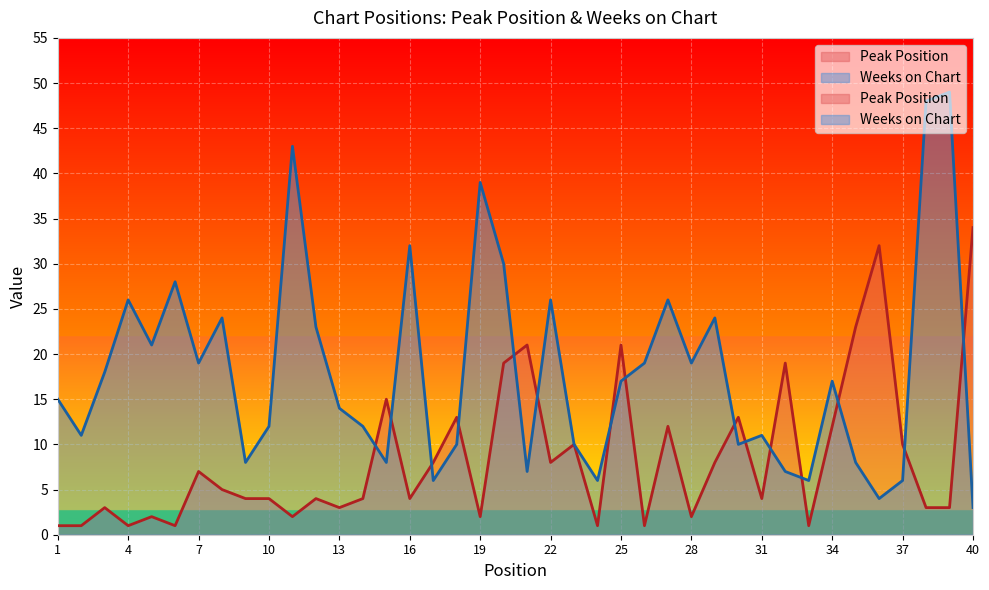

List the labels in order of Weeks on Chart value, largest first.

39, 38, 11, 19, 16, 20, 6, 4, 22, 27, 8, 29, 12, 5, 7, 26, 28, 3, 25, 34, 1, 13, 10, 14, 2, 31, 18, 23, 30, 9, 15, 35, 21, 32, 17, 24, 33, 37, 36, 40